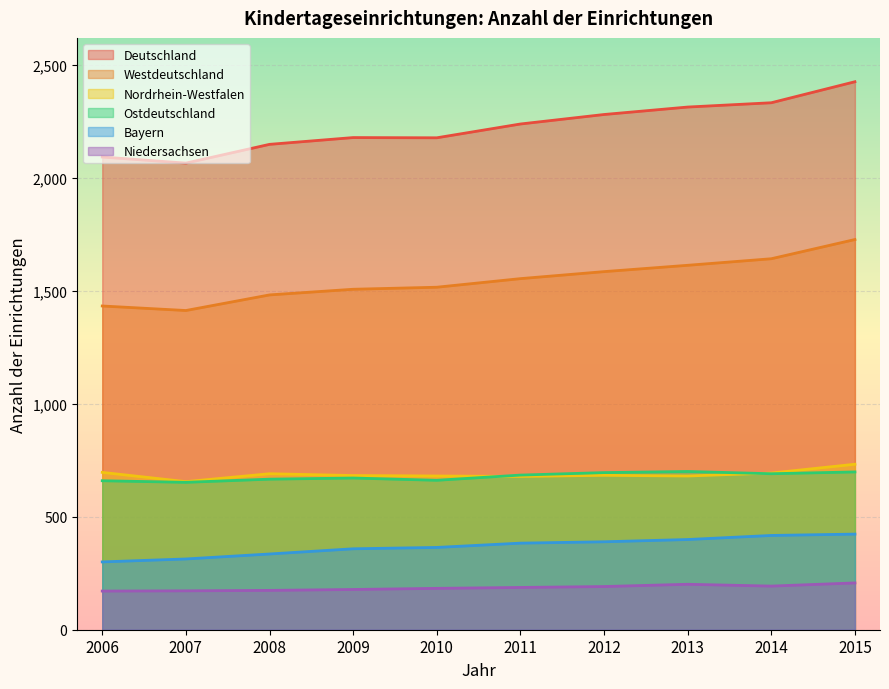

What are all the series names shown in the legend?

Deutschland, Westdeutschland, Nordrhein-Westfalen, Ostdeutschland, Bayern, Niedersachsen